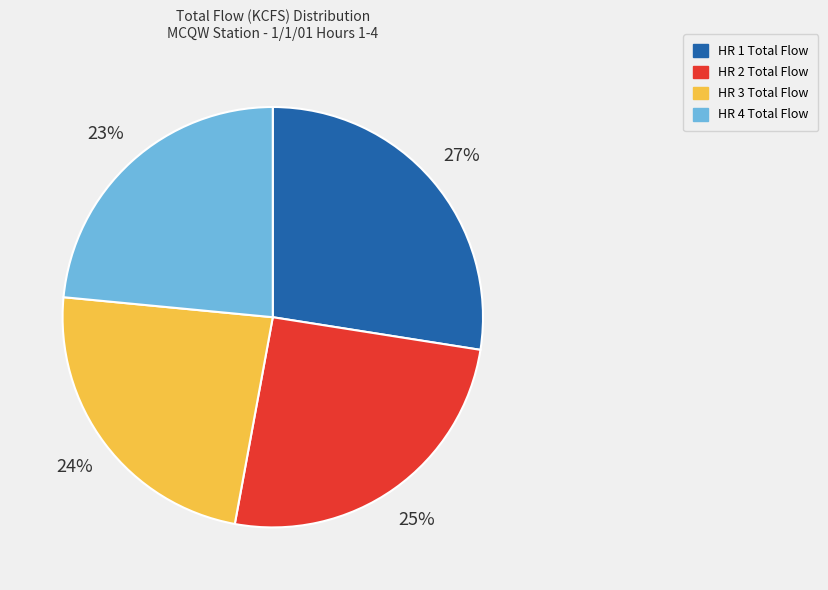

How many segments does this pie chart have?

4